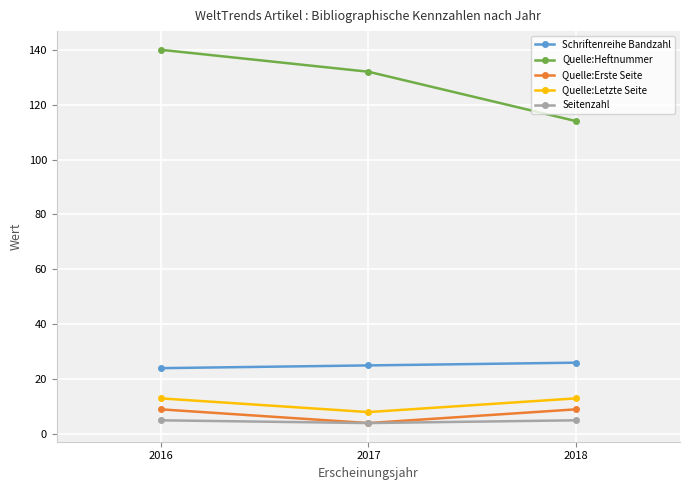

What is the minimum value for Seitenzahl?

4